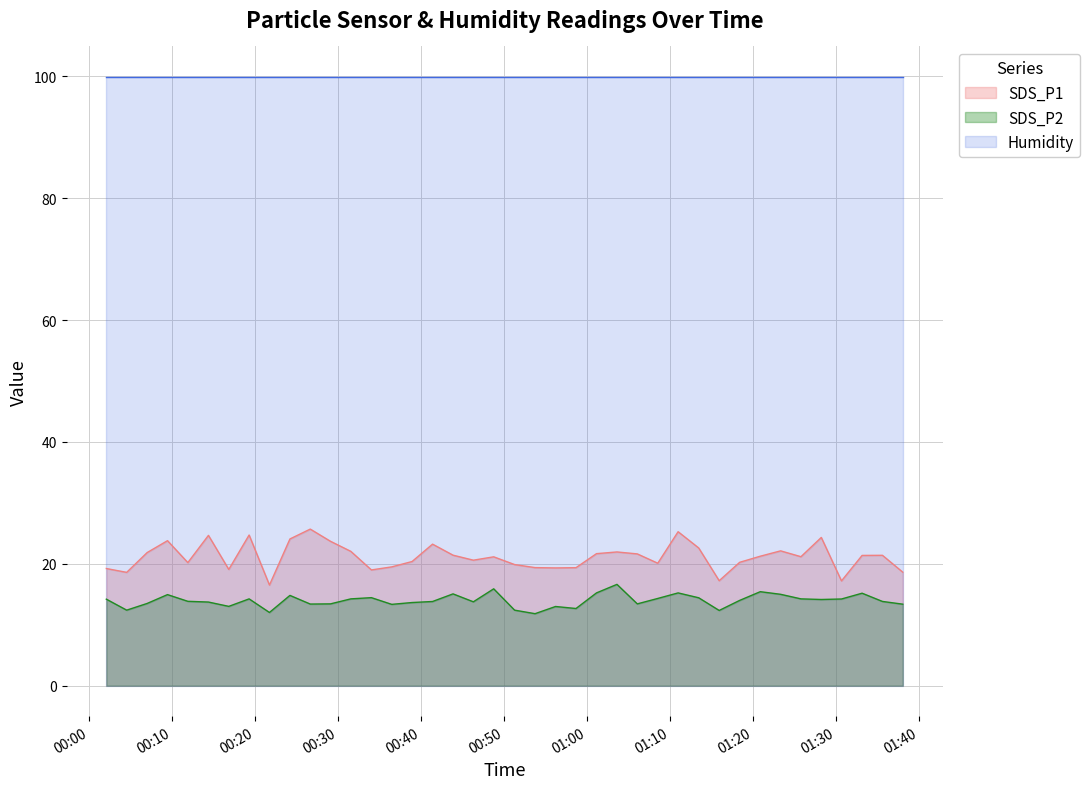

Where is the first local minimum for SDS_P2?

2023/12/01 00:04:31